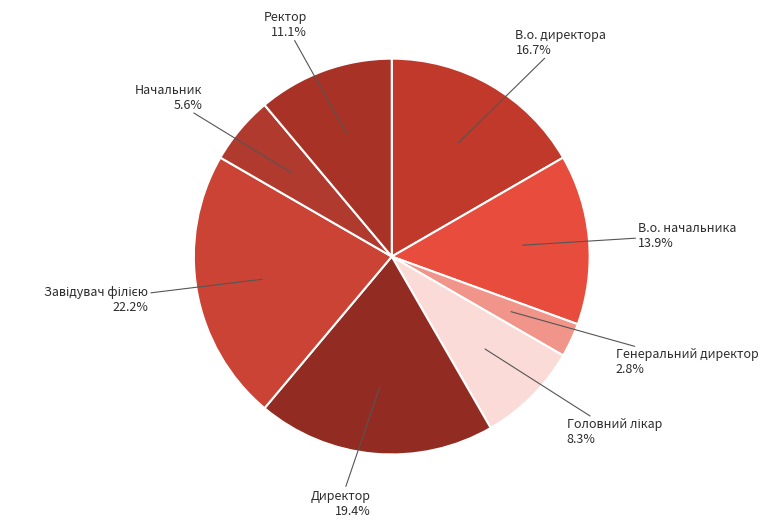

Which has a higher value, Директор or Начальник?

Директор